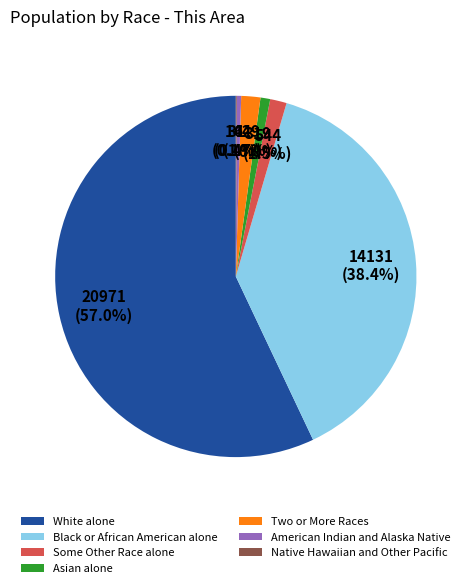

Between Asian alone and Some Other Race alone, which is larger?

Some Other Race alone